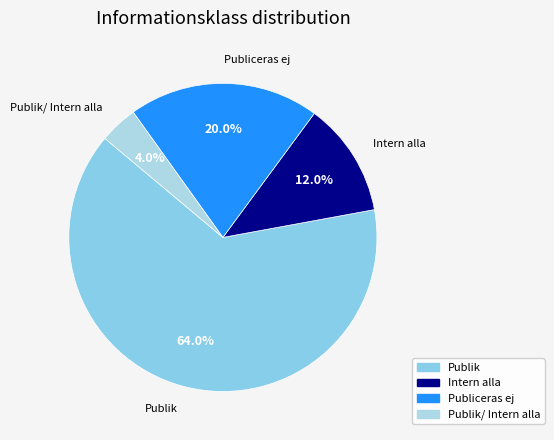

How many segments does this pie chart have?

4